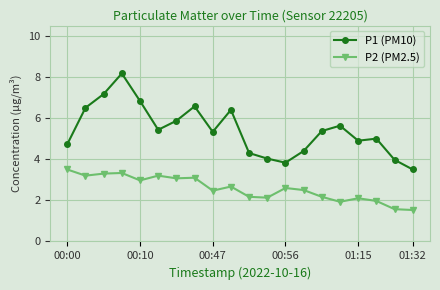

What is the difference between the second highest and minimum values in the P2 (PM2.5) series?

1.8